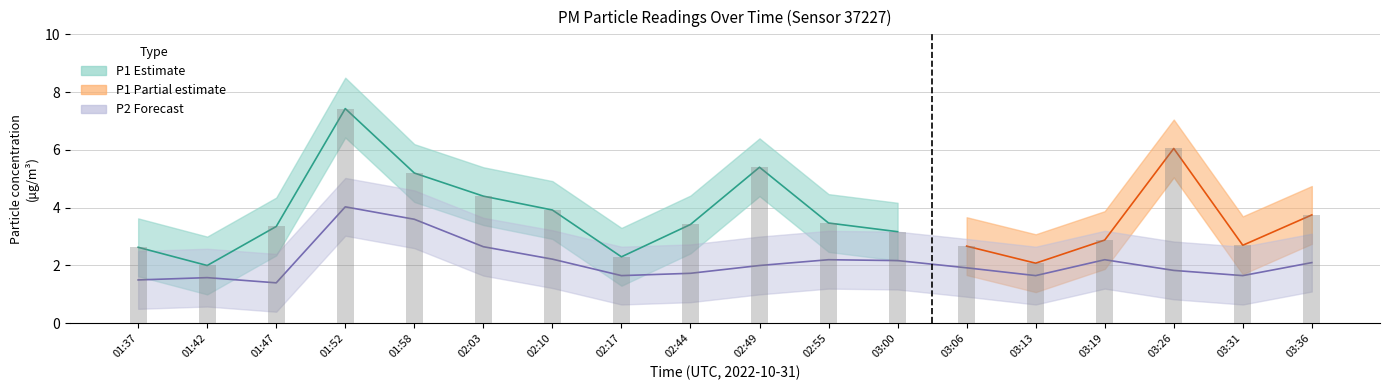

The value at 03:00 is 0.7. True or false?

False